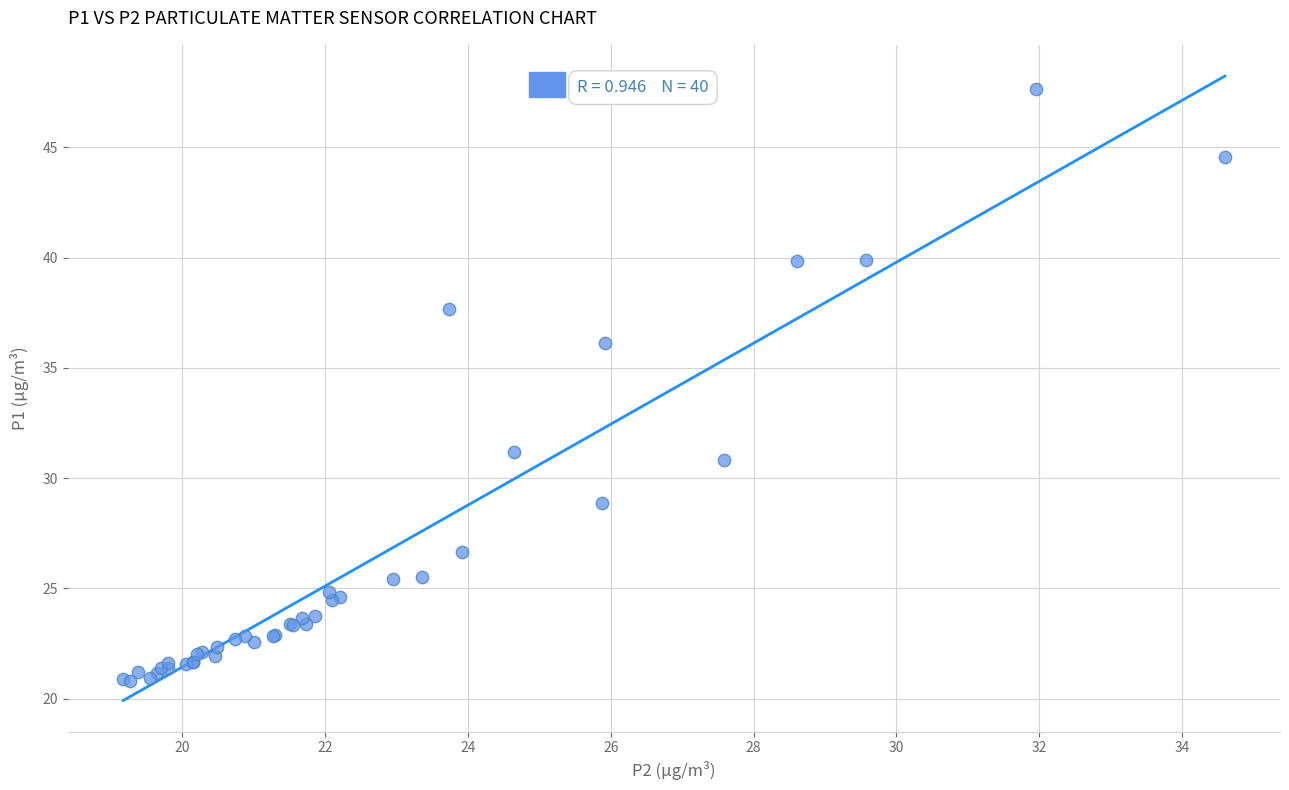

What Y value in the scatter plot is closest to 34?

36.1